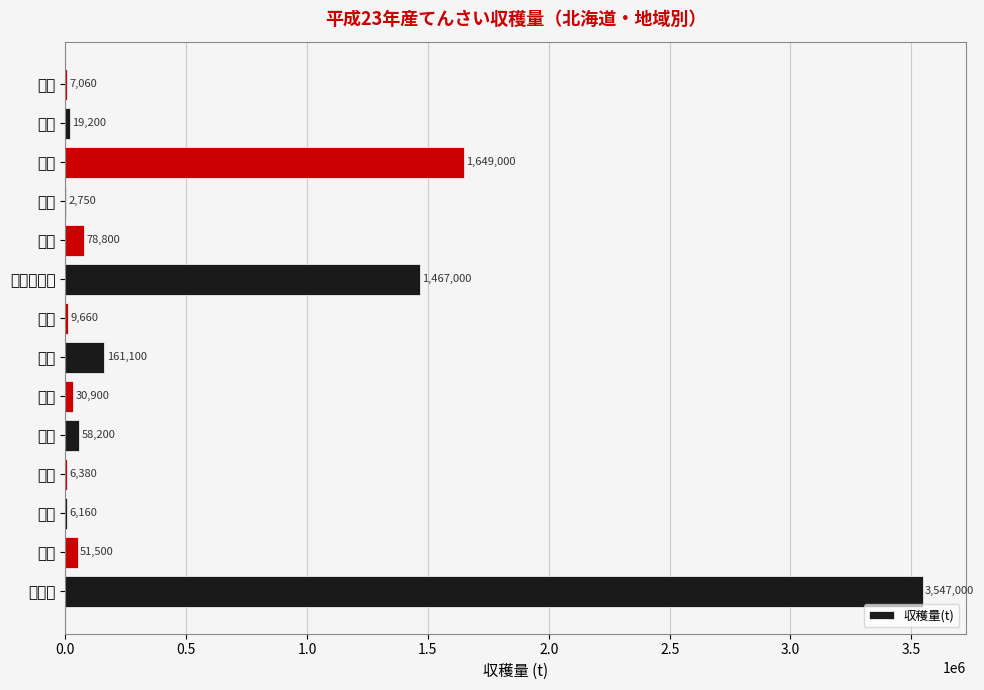

What is the greatest value displayed?

3547000